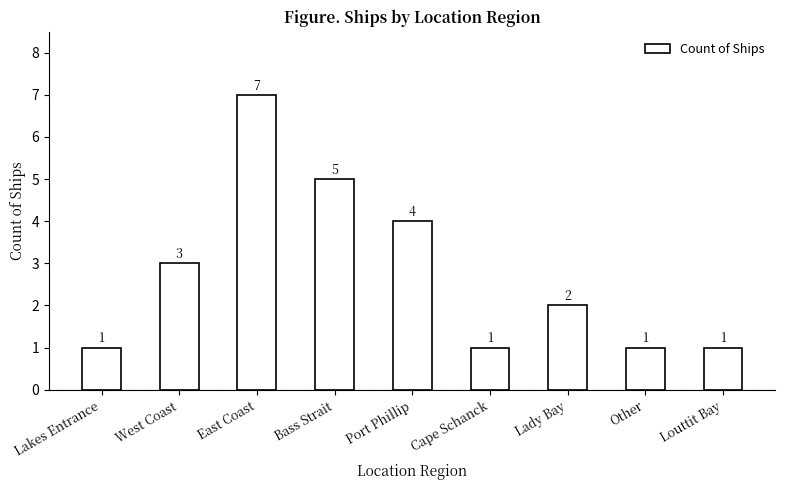

What is the sum of all values?

25